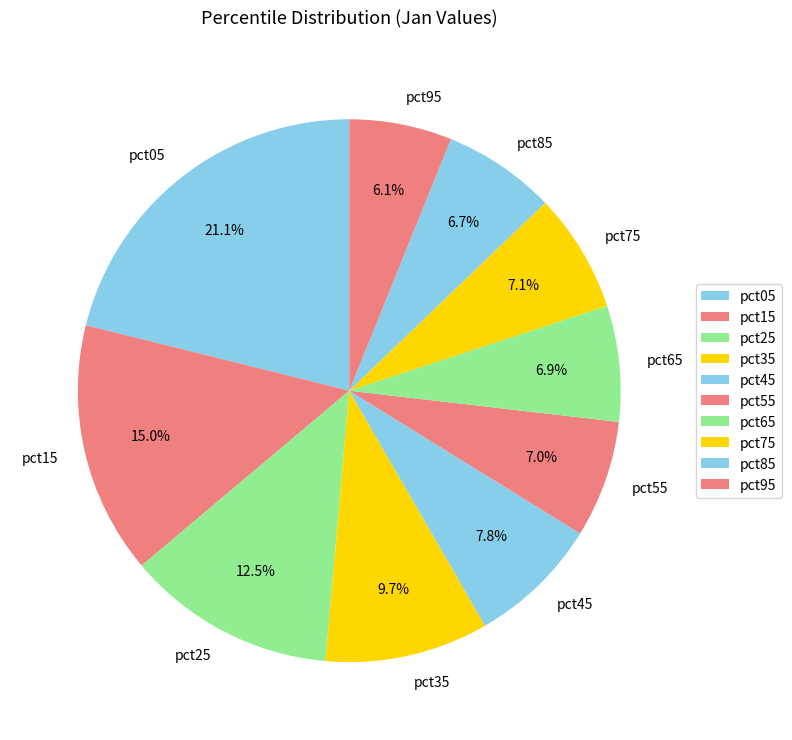

Combined, do pct15 and pct65 account for over 50%?

No